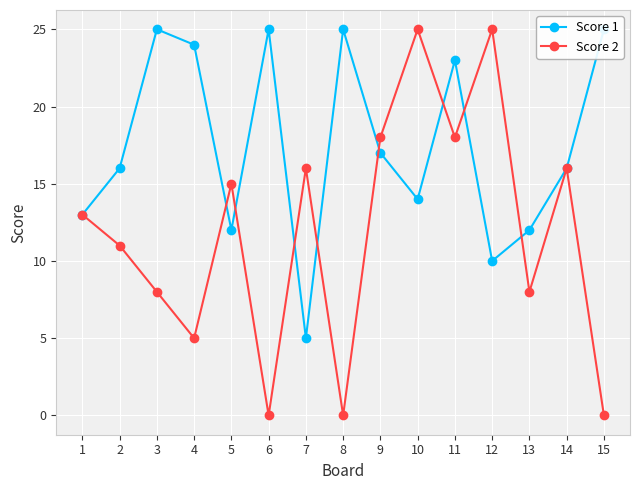

Is it true that Score 1 equals 25 at 8?

True